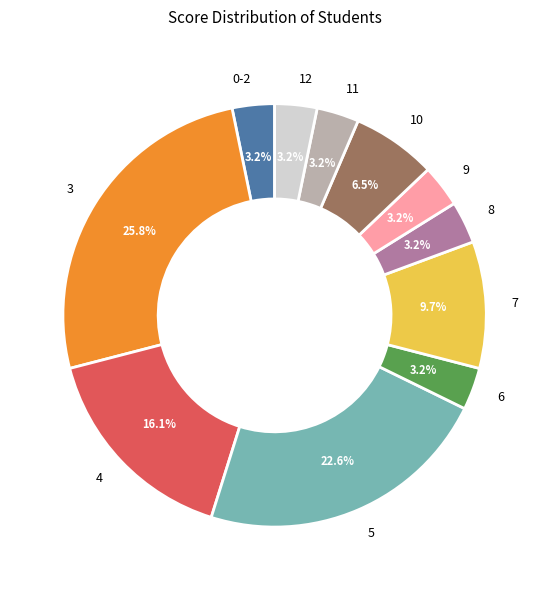

To the nearest percent, what portion does 9 represent?

3%